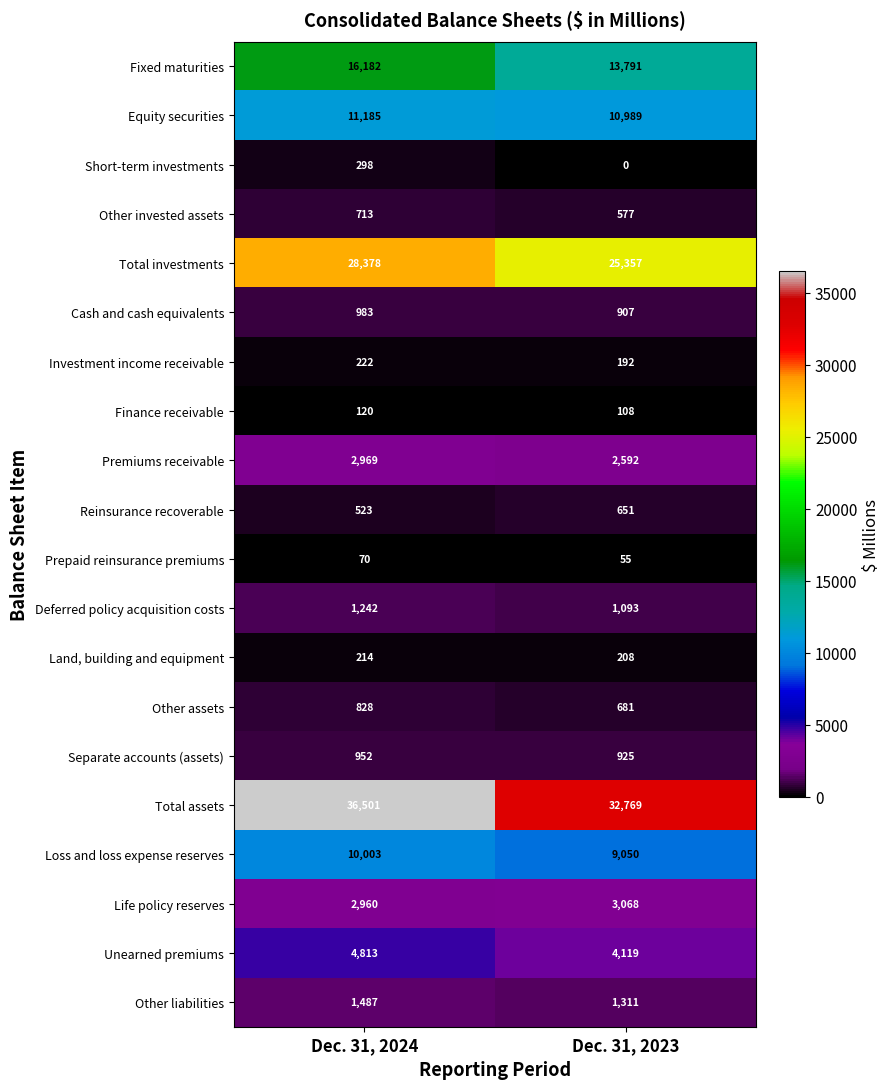

Which series has the largest total across all categories?

Total assets